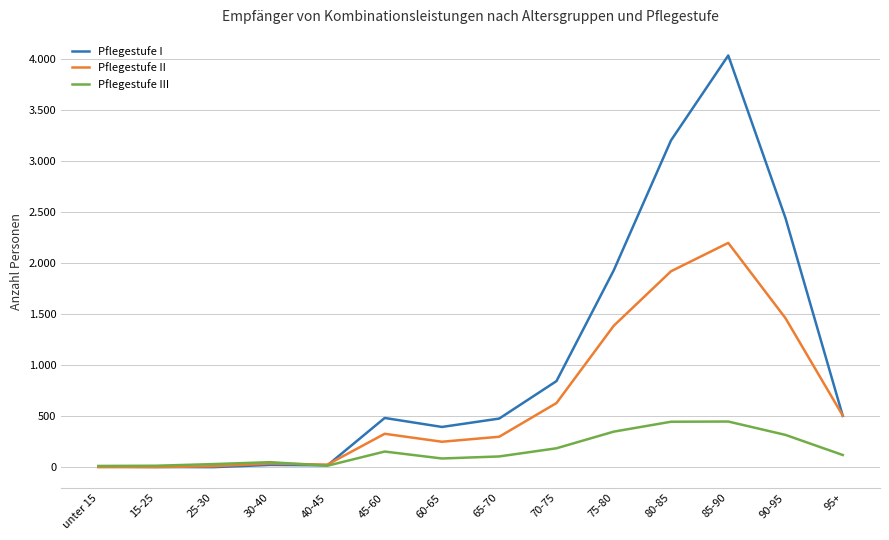

Reading left to right, transcribe all the data shown in this chart.

Pflegestufe I: unter 15=9	15-25=5	25-30=3	30-40=25	40-45=21	45-60=485	60-65=397	65-70=479	70-75=846	75-80=1931	80-85=3204	85-90=4036	90-95=2442	95+=505
Pflegestufe II: unter 15=3	15-25=3	25-30=12	30-40=39	40-45=28	45-60=330	60-65=252	65-70=301	70-75=631	75-80=1388	80-85=1922	85-90=2200	90-95=1462	95+=508
Pflegestufe III: unter 15=15	15-25=17	25-30=33	30-40=52	40-45=17	45-60=156	60-65=88	65-70=108	70-75=188	75-80=351	80-85=448	85-90=450	90-95=319	95+=122